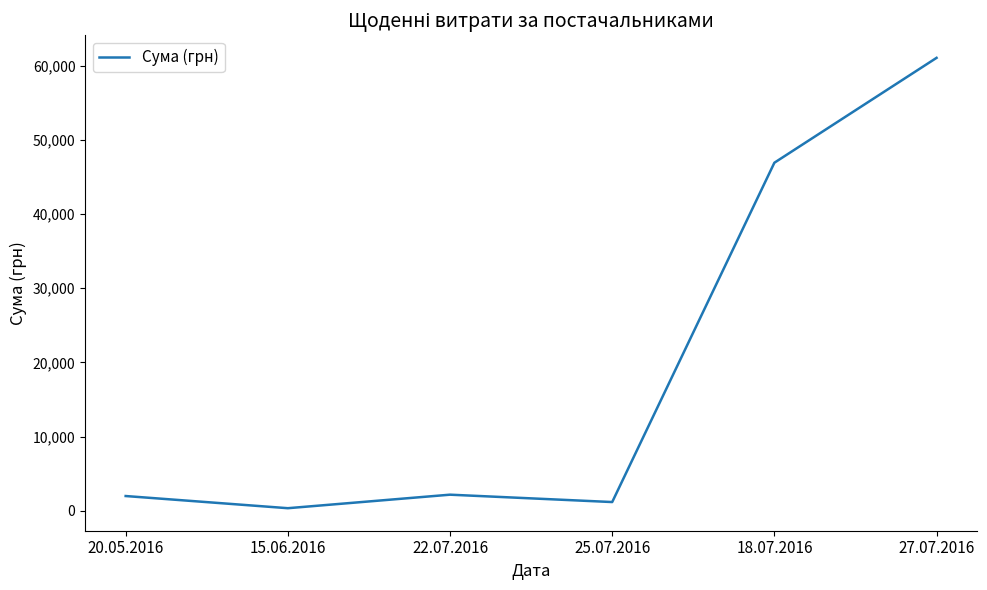

What is the ratio of the value at 22.07.2016 to the value at 20.05.2016?

1.1